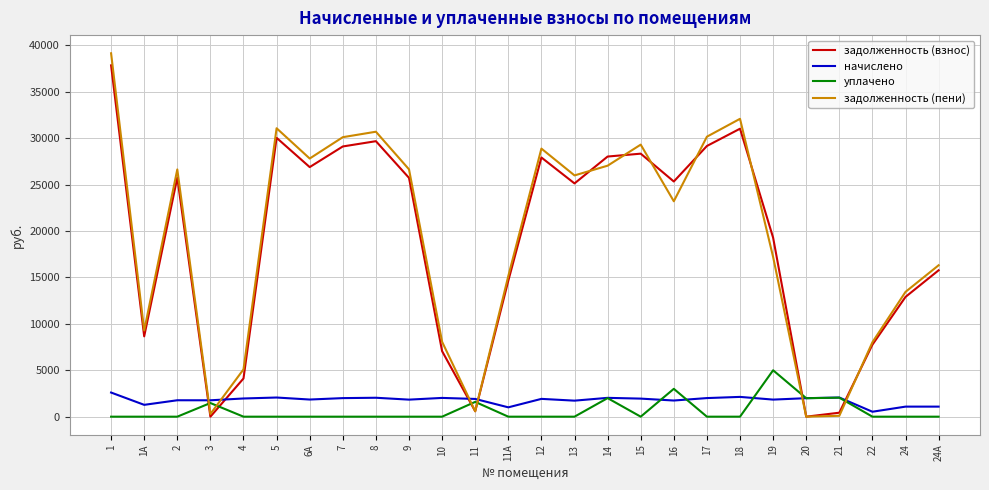

What is the difference between the задолженность (пени) values at 19 and 5?

13869.5